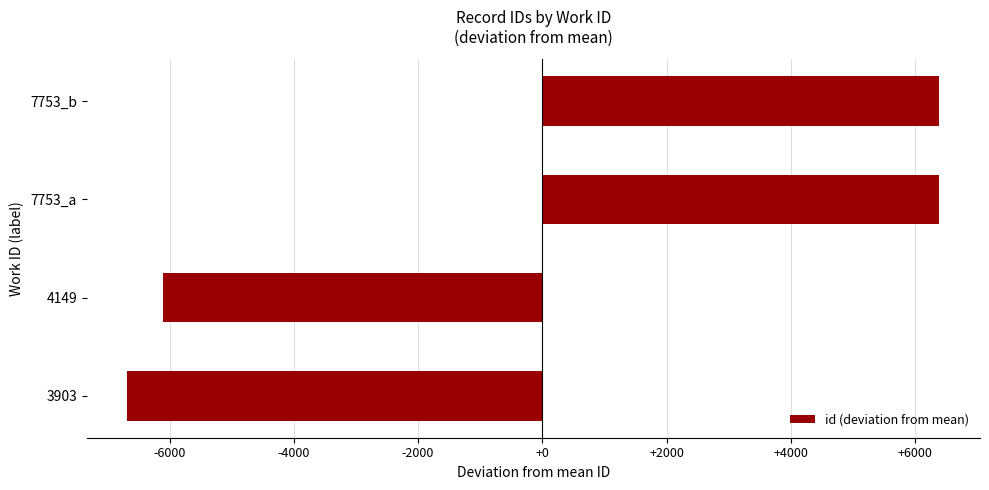

Which category has the lowest value across all series?

3903